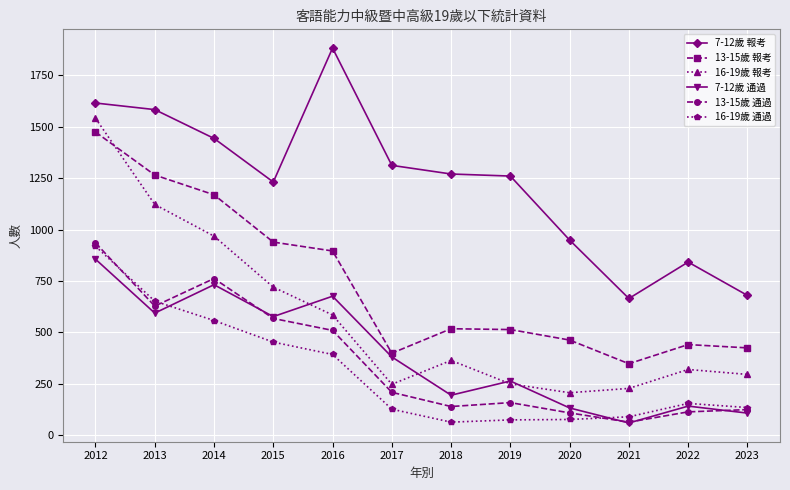

At which category is the sum across all series the highest?

2012